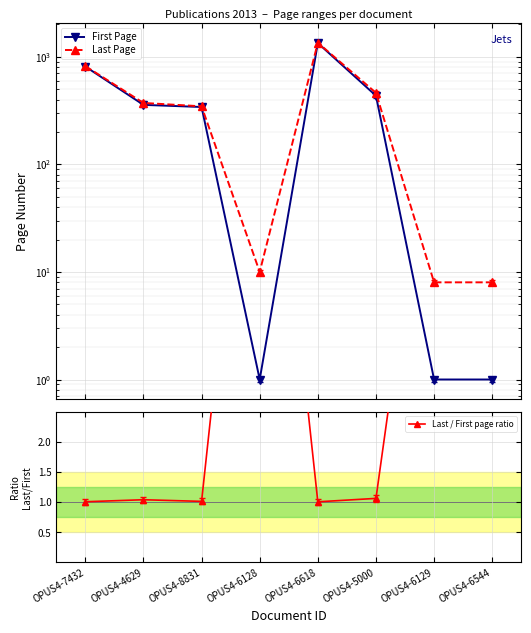

The Last / First page ratio series shows 1.0 at OPUS4-8831. True or false?

True